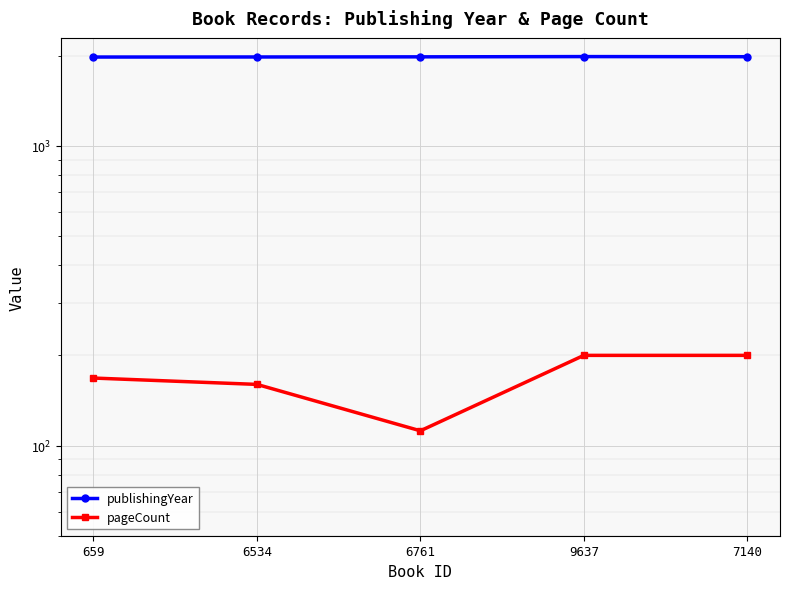

Between 9637 and 659, which is larger?

9637